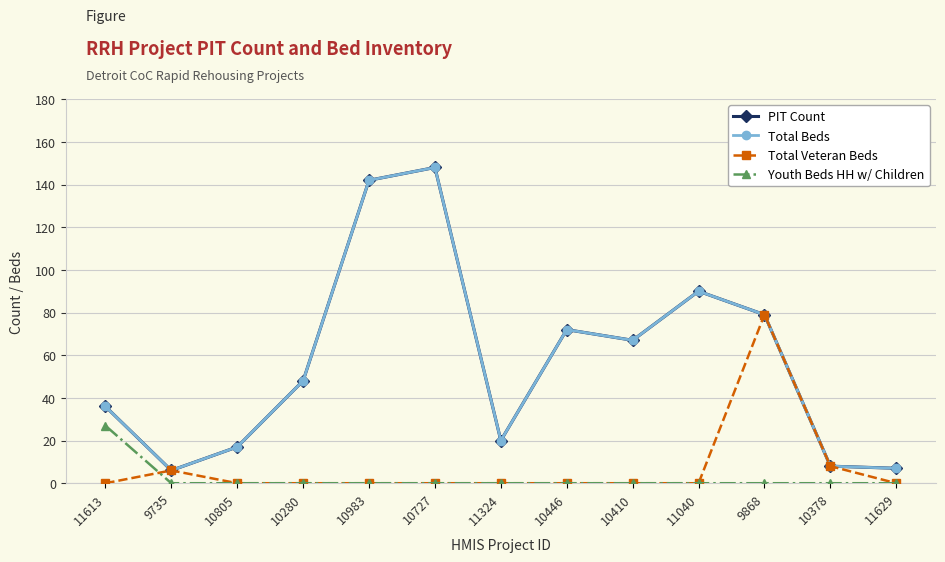

At which category is the sum across all series the highest?

10727